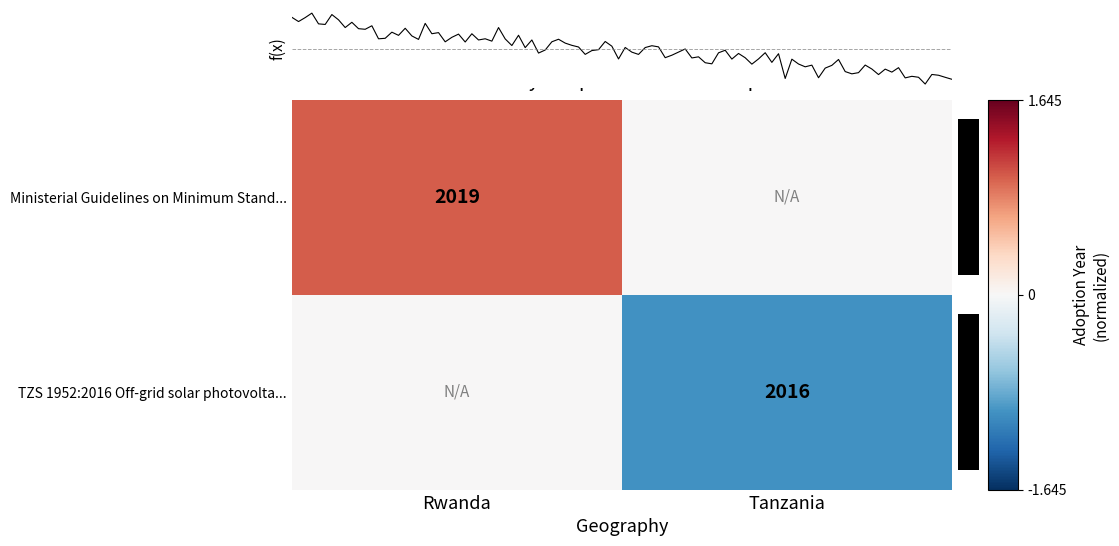

Which has a higher value, Tanzania or Rwanda?

Rwanda